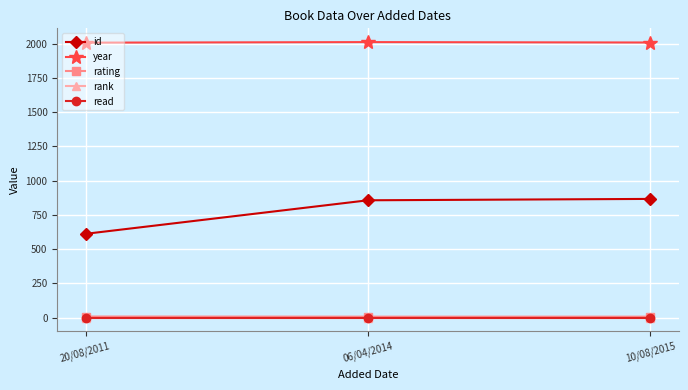

True or false: rank has a value of 1 at 20/08/2011.

True